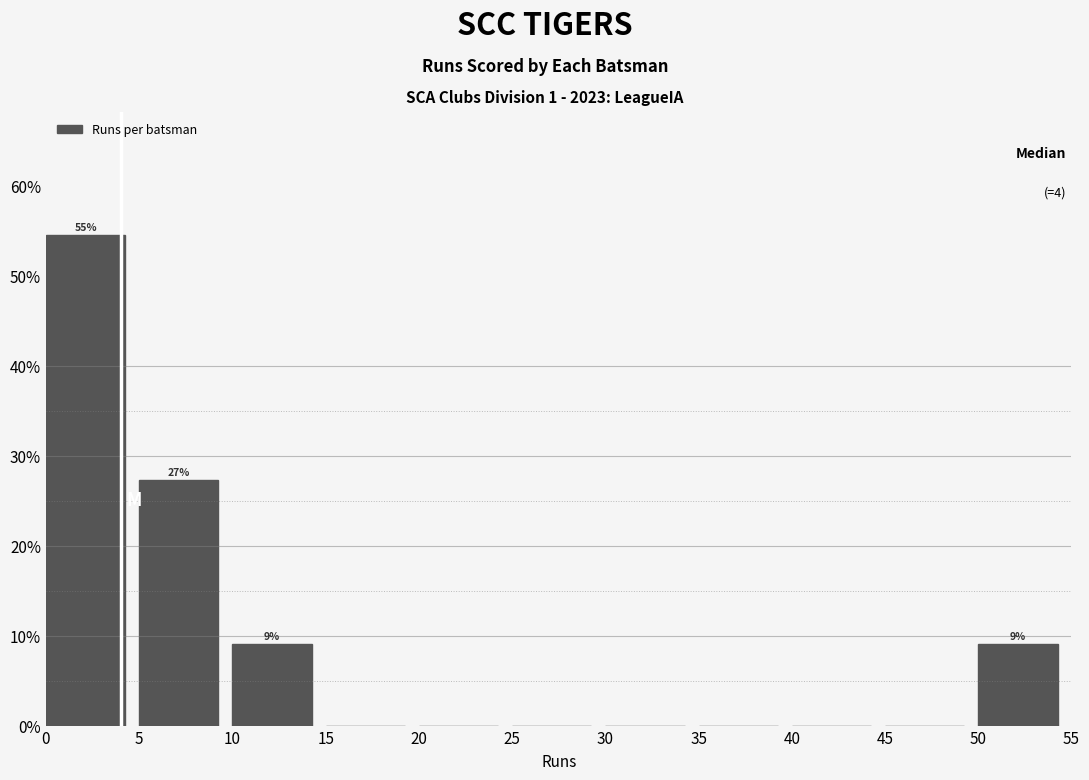

Over which range of the x-axis is the bar tallest?

0 to 5